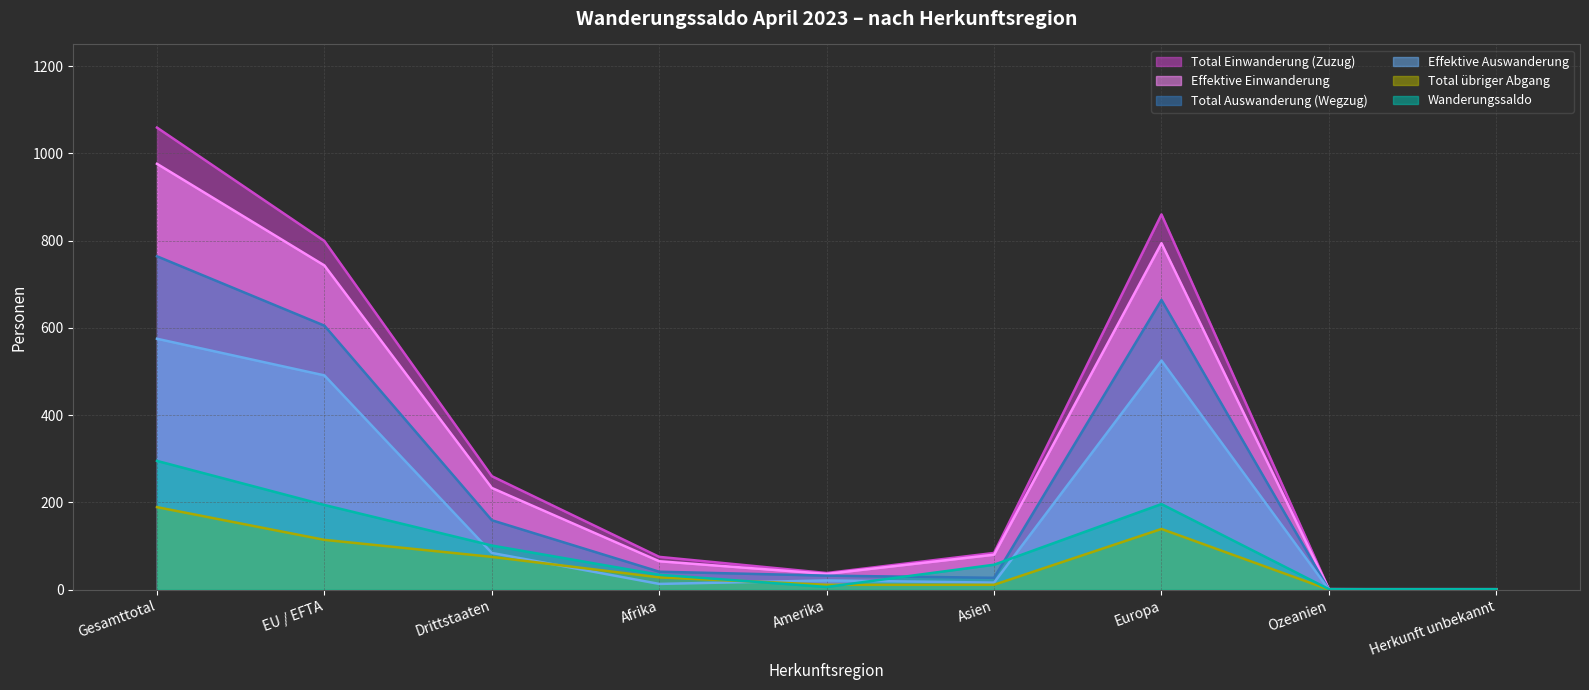

Count the number of data series in this chart.

6